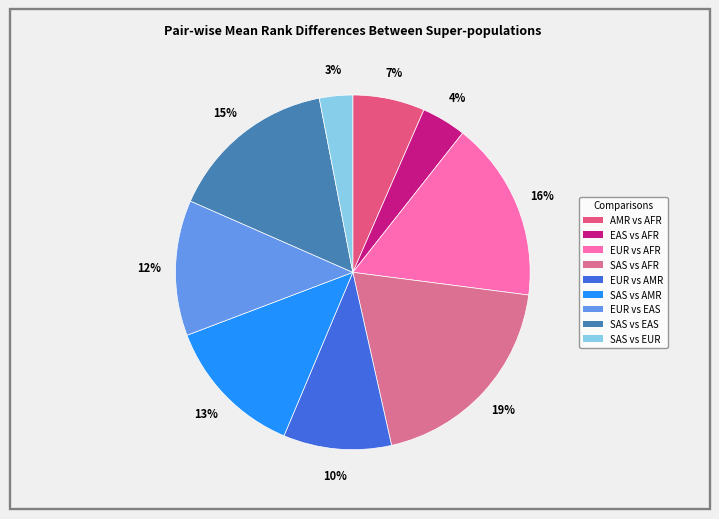

How much of the chart is everything except SAS vs EUR?

97.0%